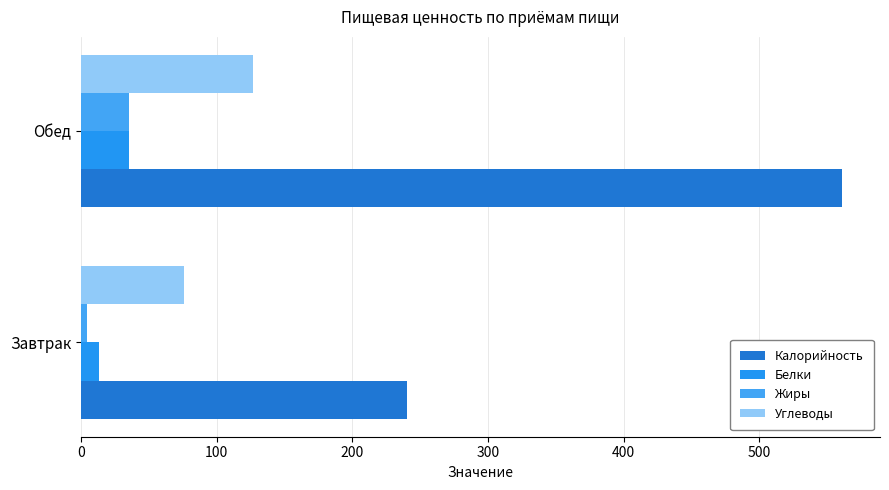

Which series has the widest spread of values?

Калорийность